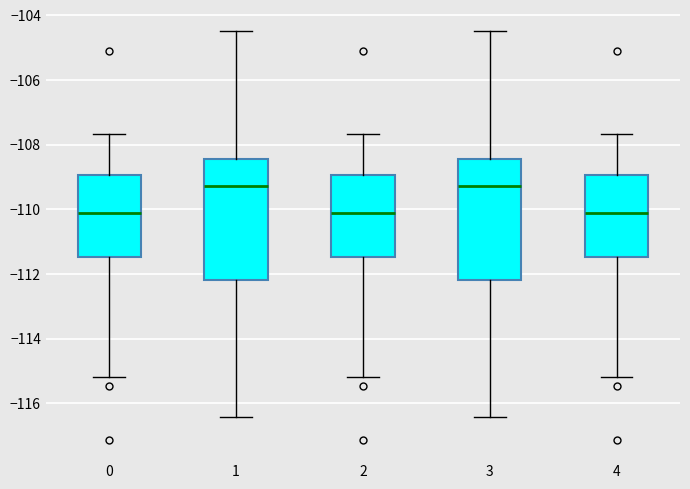

Where is the upper edge of the box at x = 4 on the y-axis? The values are not printed on the chart, so give them approximately, as read against the axis.

-109.0